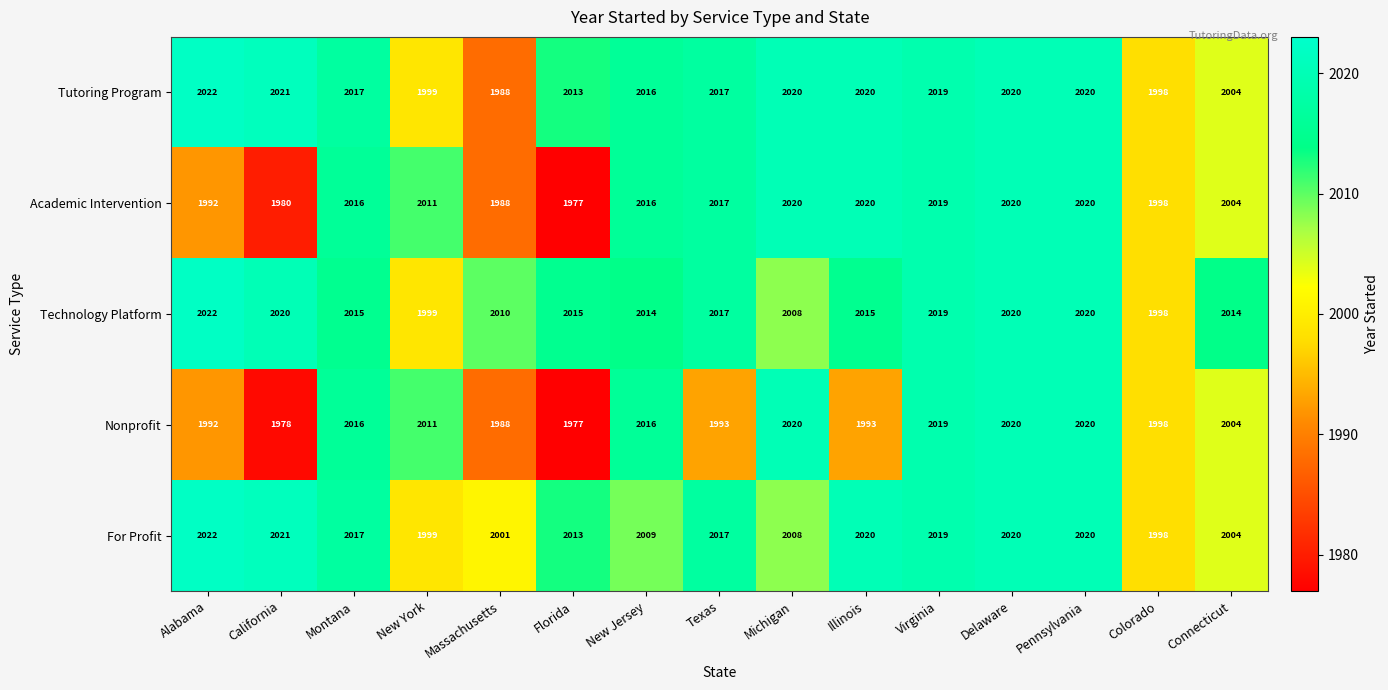

What is the difference between the second highest and second lowest values in the Nonprofit series?

42